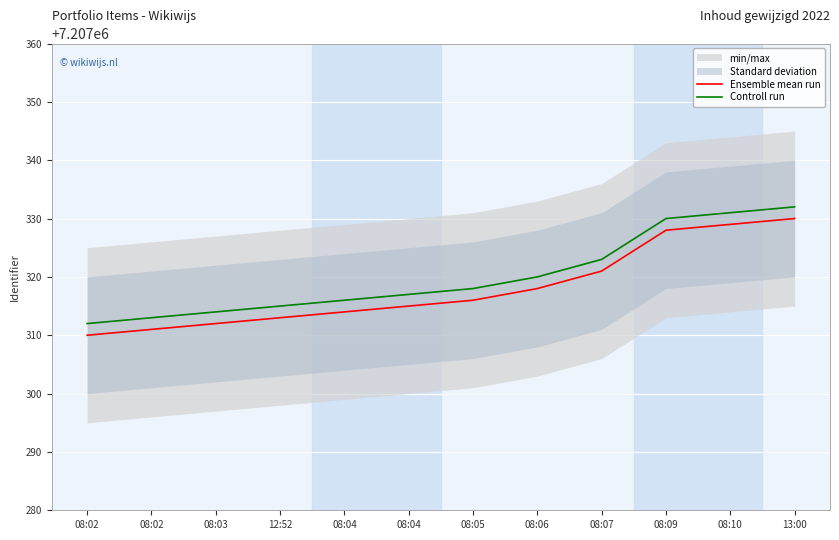

Reading left to right, extract all data points from this chart.

Ensemble mean run: 08:02=7207310	08:02=7207311	08:03=7207312	12:52=7207313	08:04=7207314	08:04=7207315	08:05=7207316	08:06=7207318	08:07=7207321	08:09=7207328	08:10=7207329	13:00=7207330
Controll run: 08:02=7207312	08:02=7207313	08:03=7207314	12:52=7207315	08:04=7207316	08:04=7207317	08:05=7207318	08:06=7207320	08:07=7207323	08:09=7207330	08:10=7207331	13:00=7207332